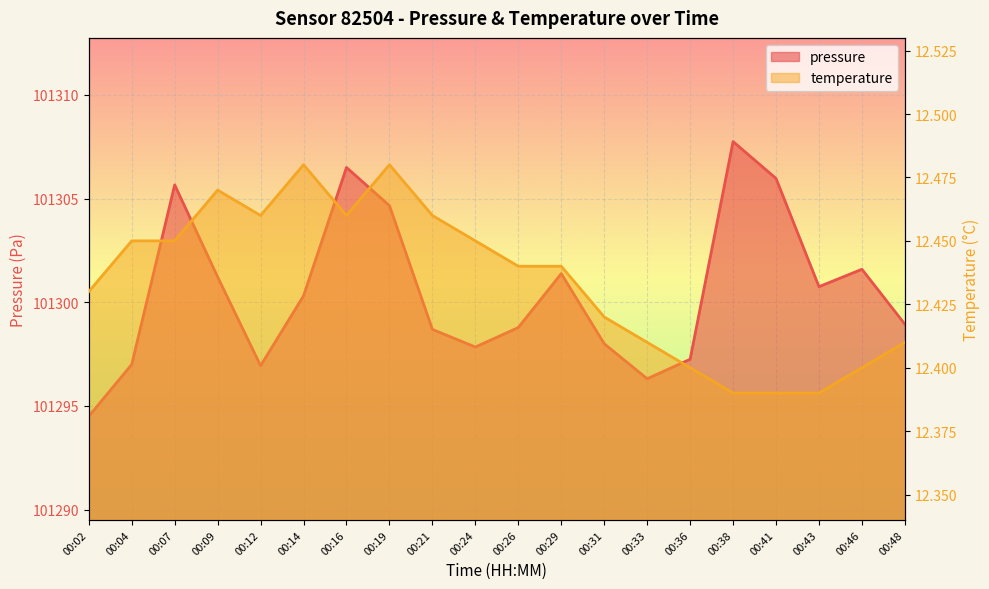

At how many categories does at least one series exceed 74049?

20